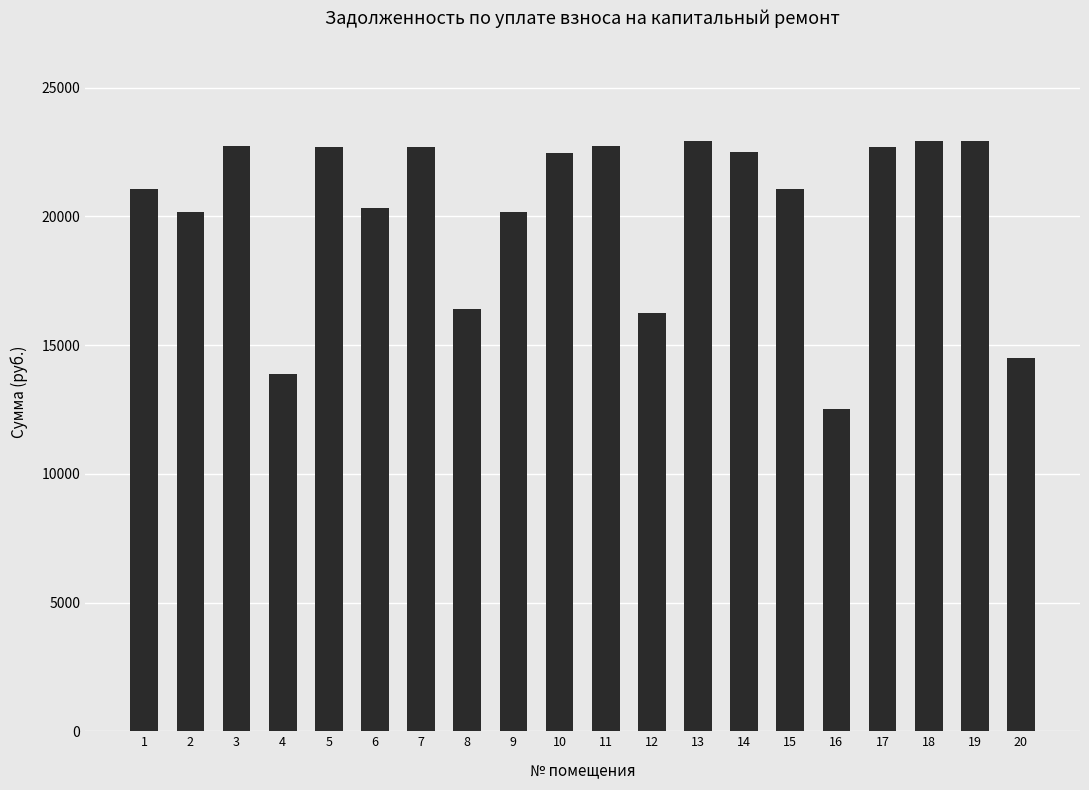

At which category does the chart reach its minimum across all series?

16